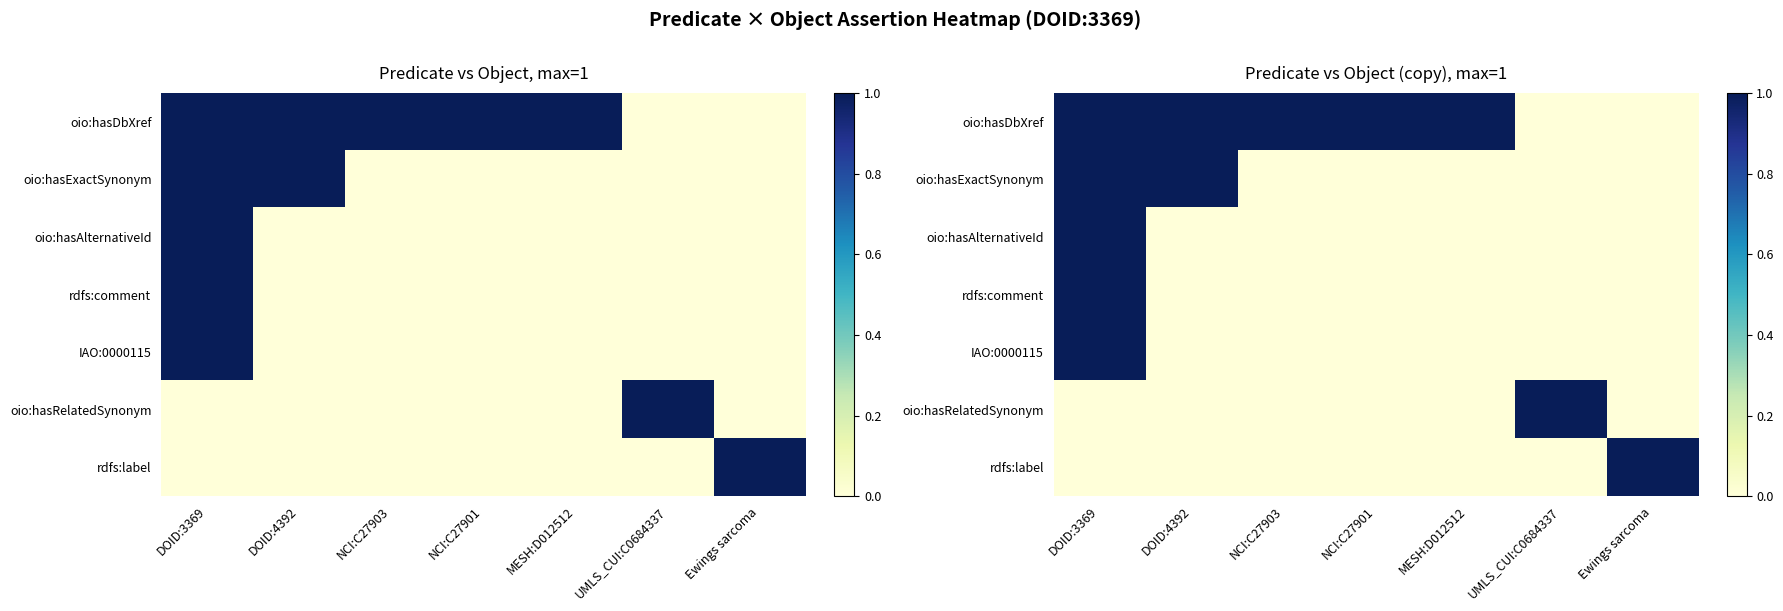

Which series has the largest total across all categories?

oio:hasDbXref